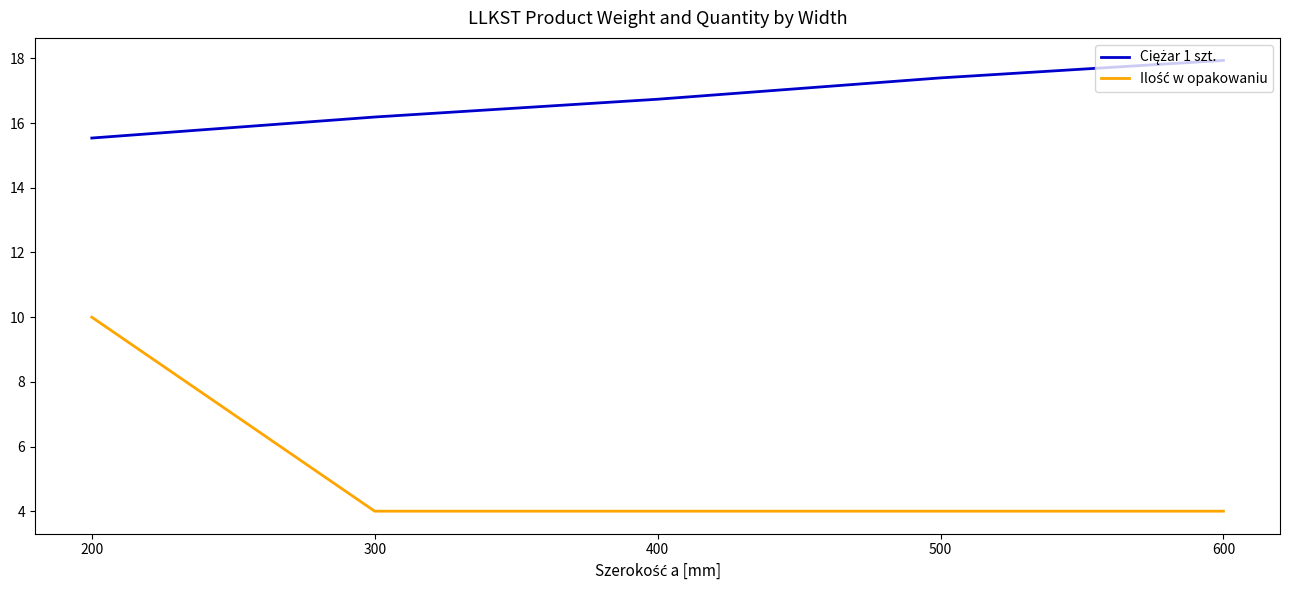

Is this an area chart (filled region under the line)?

No